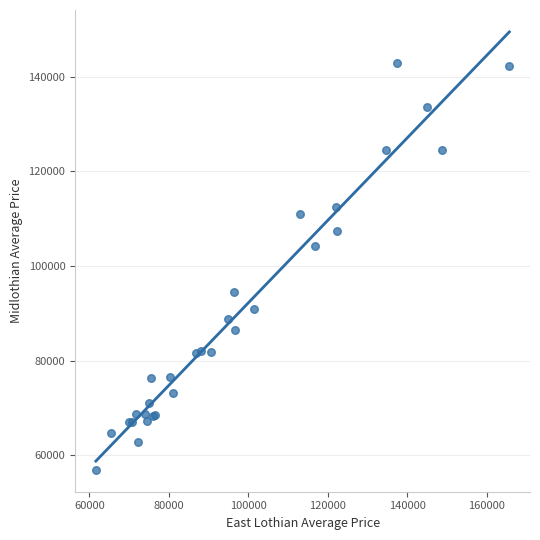

What Y value in the scatter plot is closest to 99962?

104289.8